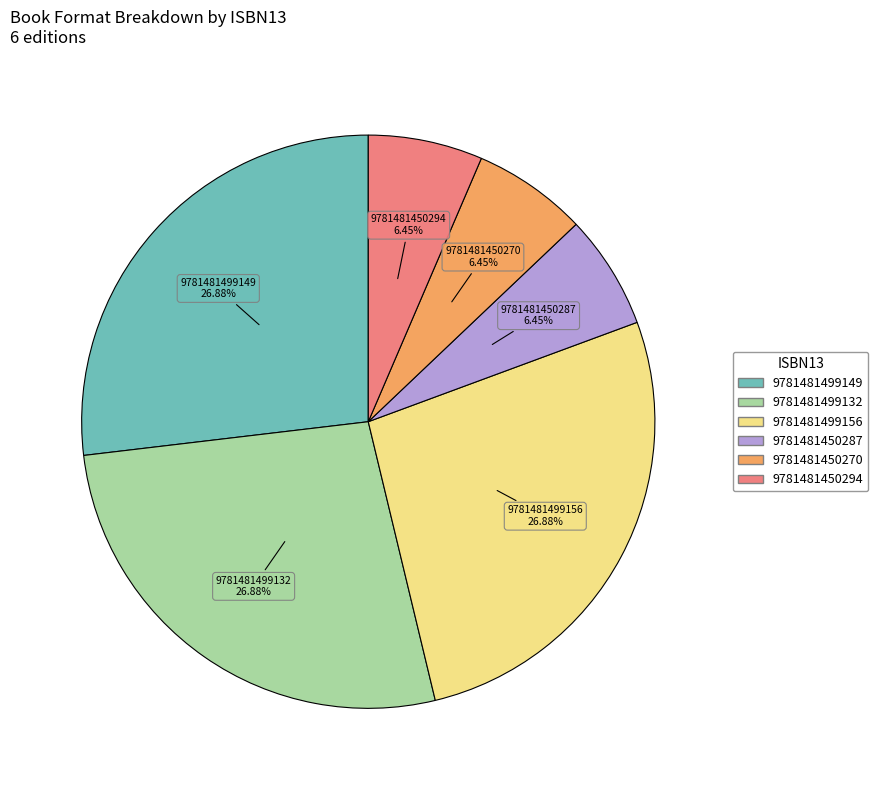

Does 9781481499156 represent more than half of the total?

No